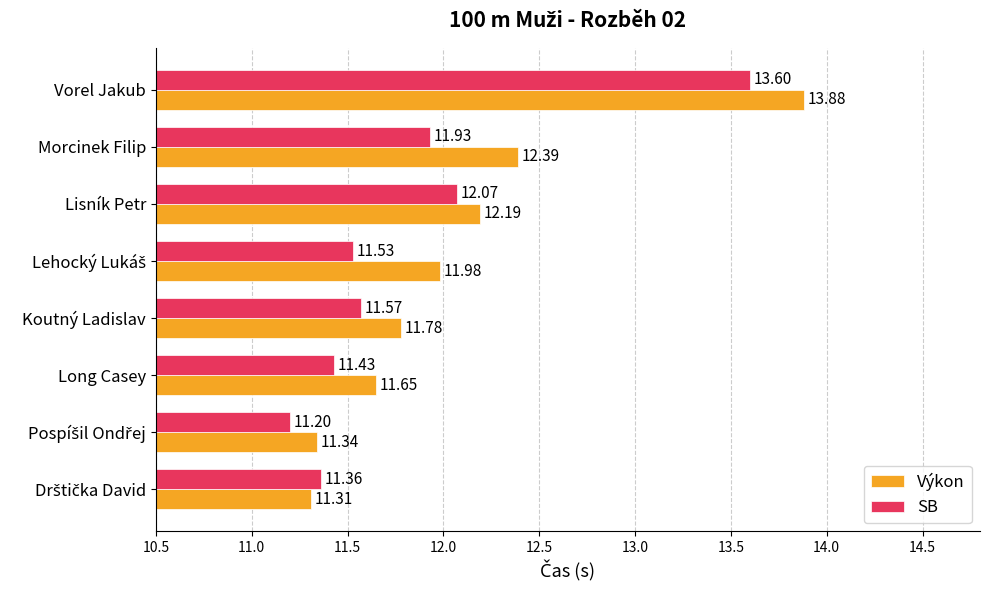

Which label corresponds to the largest value in the chart?

Vorel Jakub